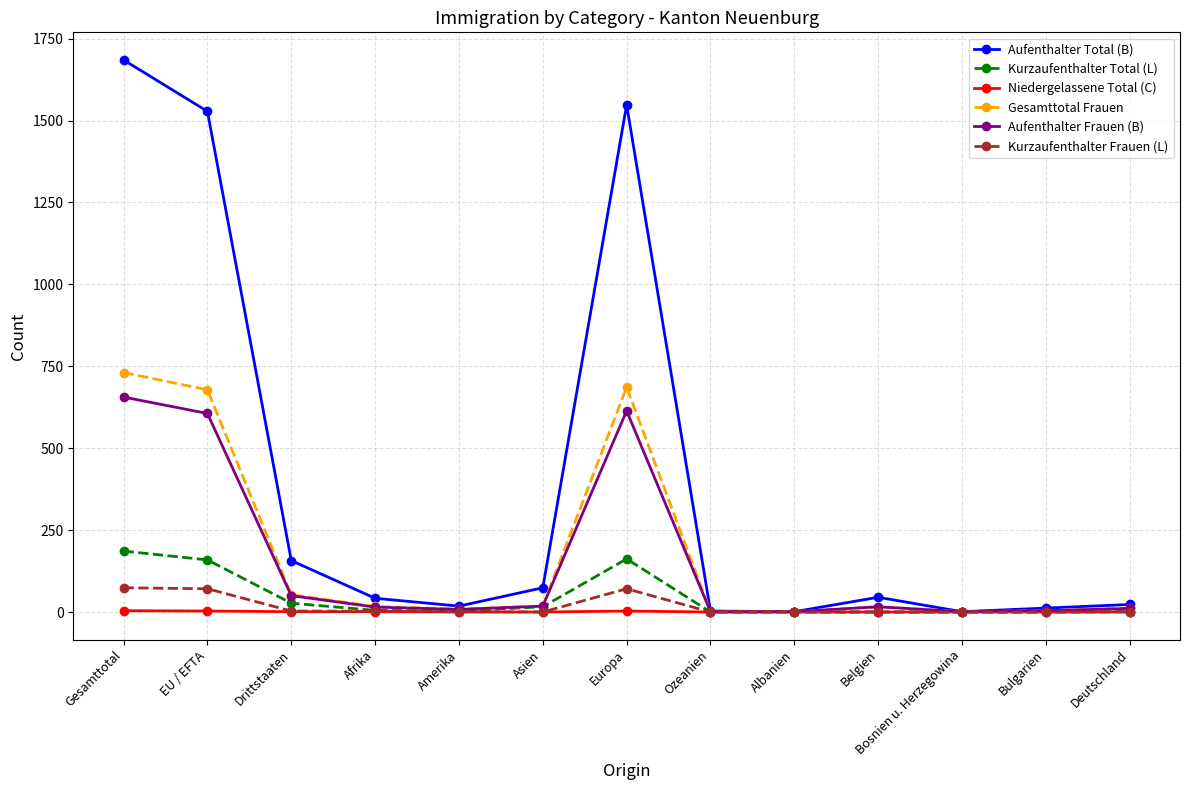

What is the difference between the maximum and second lowest values in the Niedergelassene Total (C) series?

4